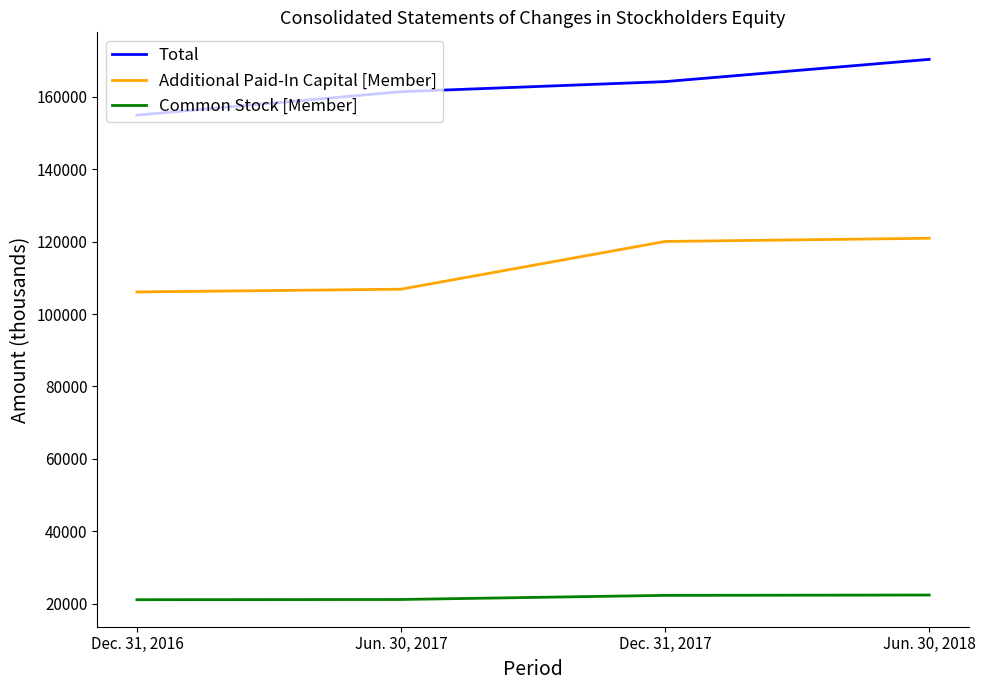

The Additional Paid-In Capital [Member] series shows 120938 at Jun. 30, 2018. True or false?

True